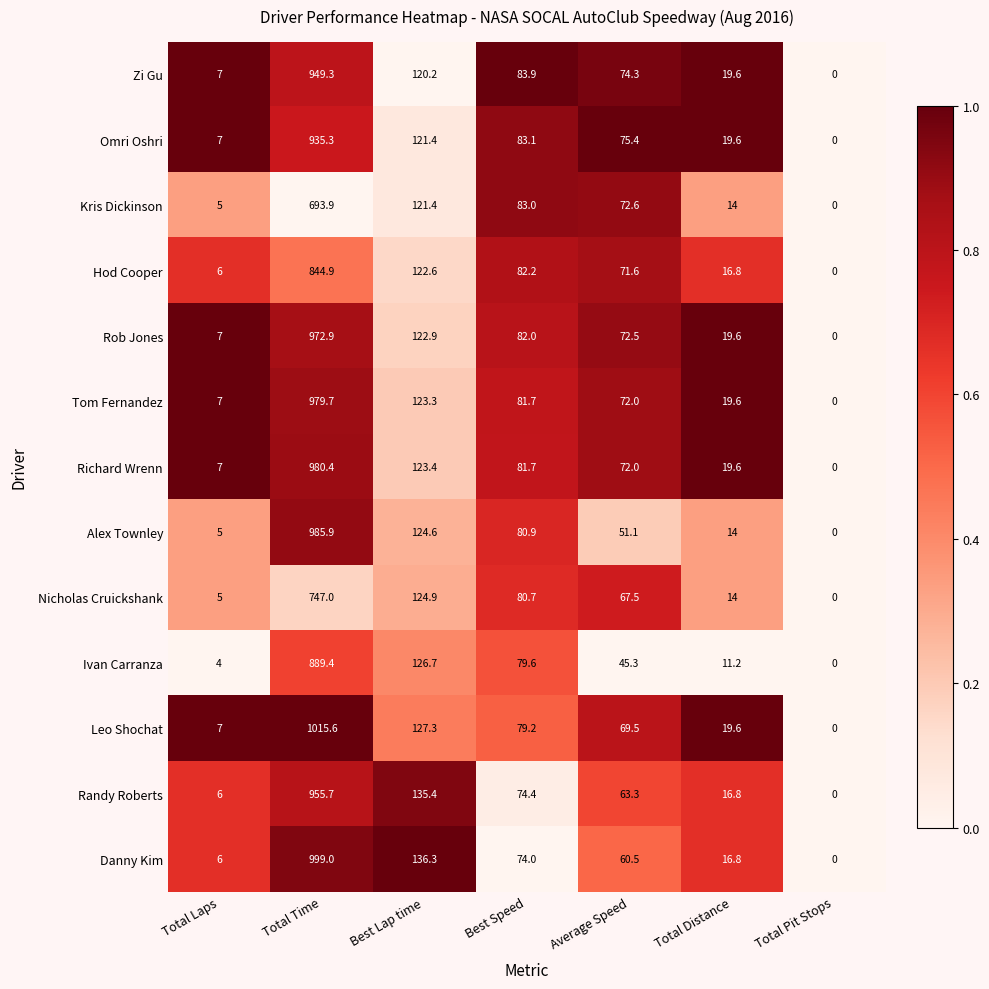

List the series in order of their peak value, lowest first.

Kris Dickinson, Nicholas Cruickshank, Hod Cooper, Ivan Carranza, Omri Oshri, Zi Gu, Randy Roberts, Rob Jones, Tom Fernandez, Richard Wrenn, Alex Townley, Danny Kim, Leo Shochat